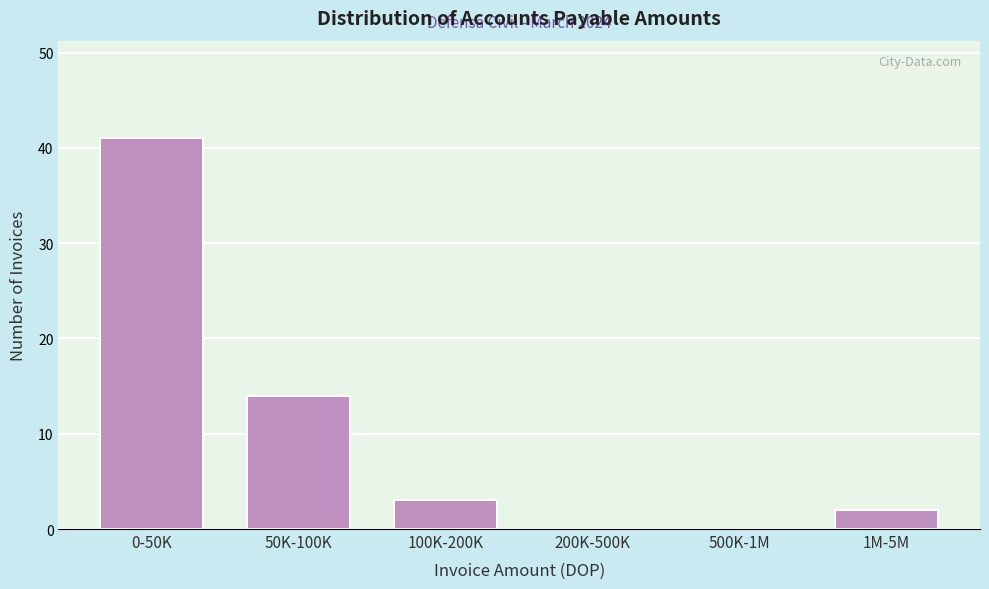

Reading left to right, extract all data points from this chart.

0-50K=41	50K-100K=14	100K-200K=3	200K-500K=0	500K-1M=0	1M-5M=2